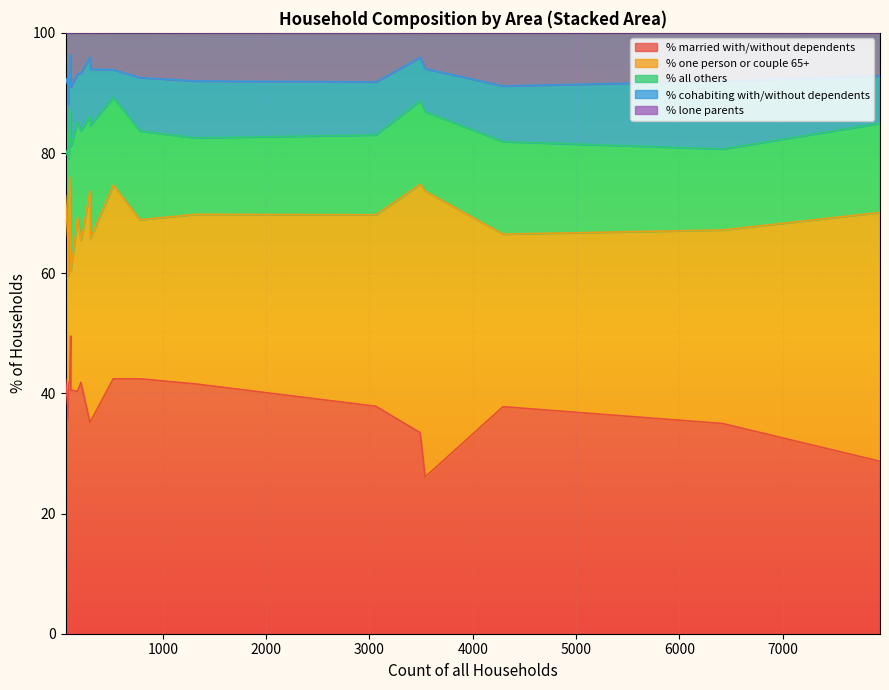

True or false: % one person or couple 65+ and % lone parents cross at least once.

False